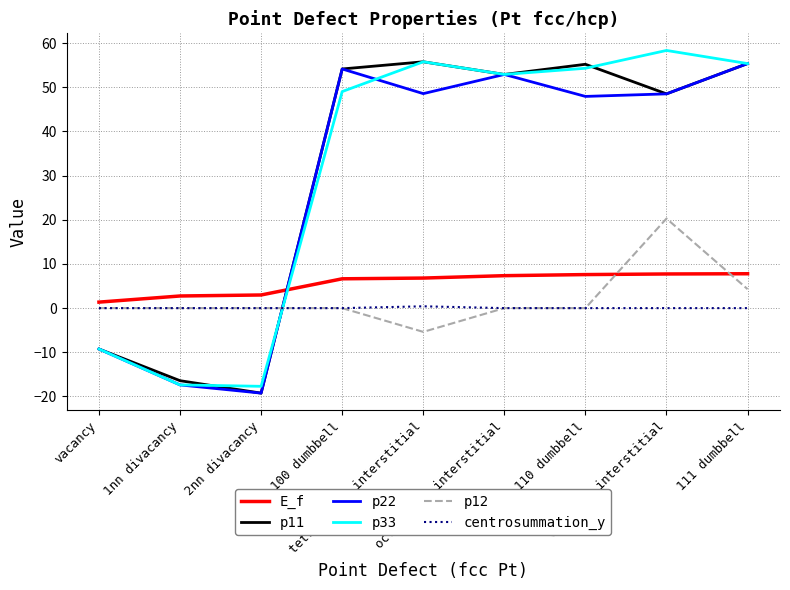

What is the lowest value of the p22 series?

-19.2